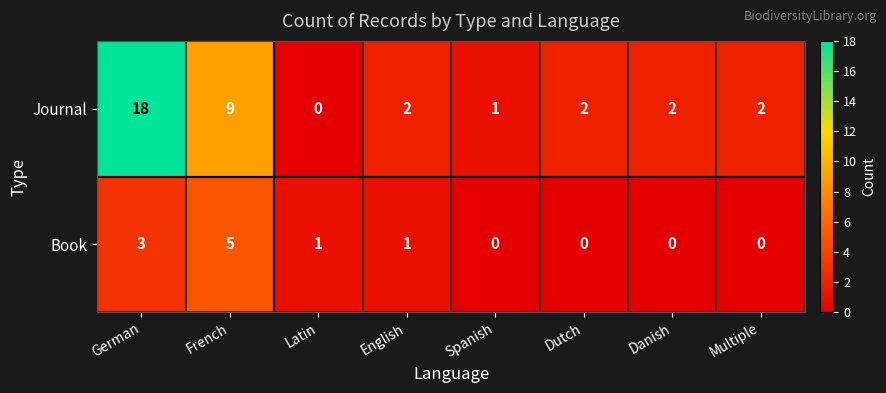

Reading left to right, transcribe all the data shown in this chart.

Journal: 18	9	0	2	1	2	2	2
Book: 3	5	1	1	0	0	0	0